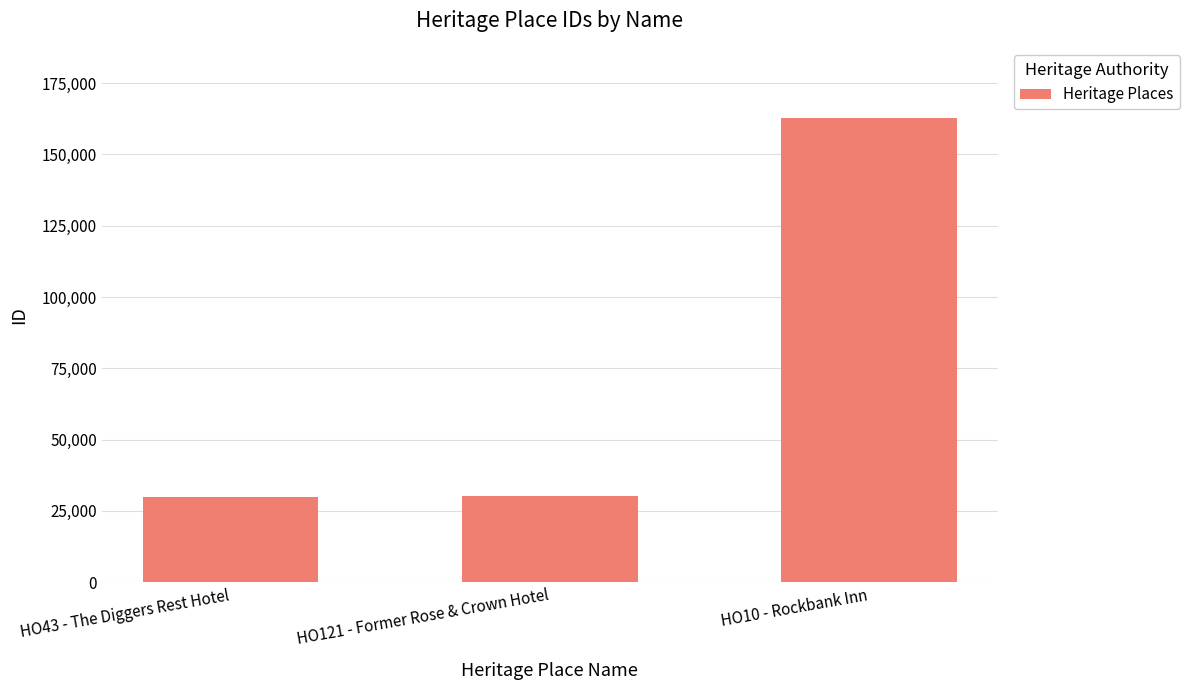

What value does the data have at HO121 - Former Rose & Crown Hotel?

30277